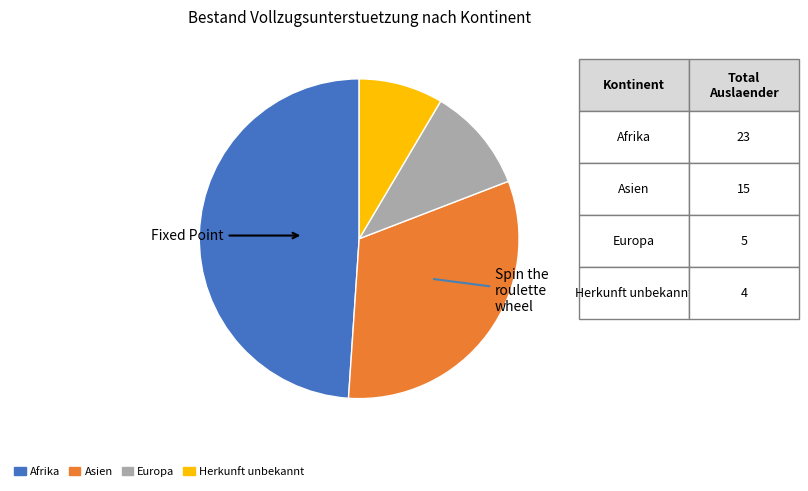

Approximately how many times larger is the value at Afrika compared to Europa?

4.6